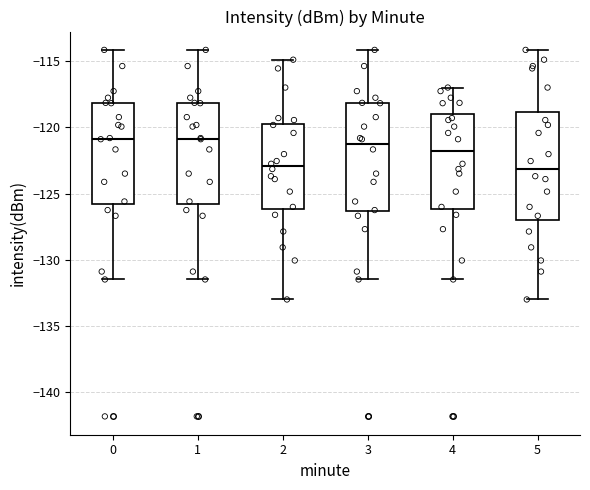

Reading left to right, transcribe this box plot: for each box, give where its median line is, the range the box spans, and where its two whiskers end, as read against the y-axis. The values are not printed on the chart, so give them approximately, as read against the axis.

0: median -121.0, box -126.0 to -118.0, whiskers -131.5 to -114.0
1: median -121.0, box -126.0 to -118.0, whiskers -131.5 to -114.0
2: median -123.0, box -126.0 to -119.5, whiskers -133.0 to -115.0
3: median -121.5, box -126.5 to -118.0, whiskers -131.5 to -114.0
4: median -122.0, box -126.0 to -119.0, whiskers -131.5 to -117.0
5: median -123.0, box -127.0 to -119.0, whiskers -133.0 to -114.0